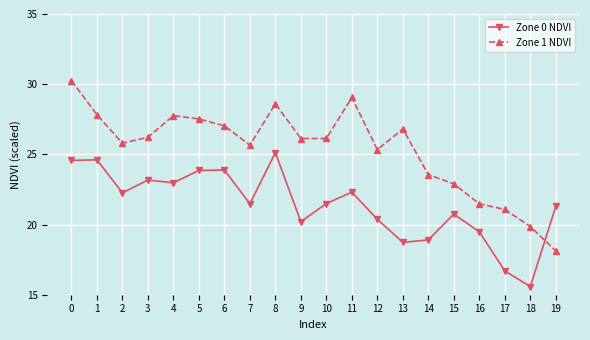

Reading left to right, extract all data points from this chart.

Zone 0 NDVI: 0=24.6	1=24.6	2=22.3	3=23.2	4=23.0	5=23.9	6=23.9	7=21.5	8=25.1	9=20.2	10=21.5	11=22.3	12=20.4	13=18.7	14=18.9	15=20.7	16=19.5	17=16.7	18=15.6	19=21.3
Zone 1 NDVI: 0=30.3	1=27.8	2=25.8	3=26.2	4=27.8	5=27.5	6=27.0	7=25.7	8=28.6	9=26.1	10=26.1	11=29.1	12=25.3	13=26.8	14=23.6	15=22.9	16=21.5	17=21.1	18=19.9	19=18.1